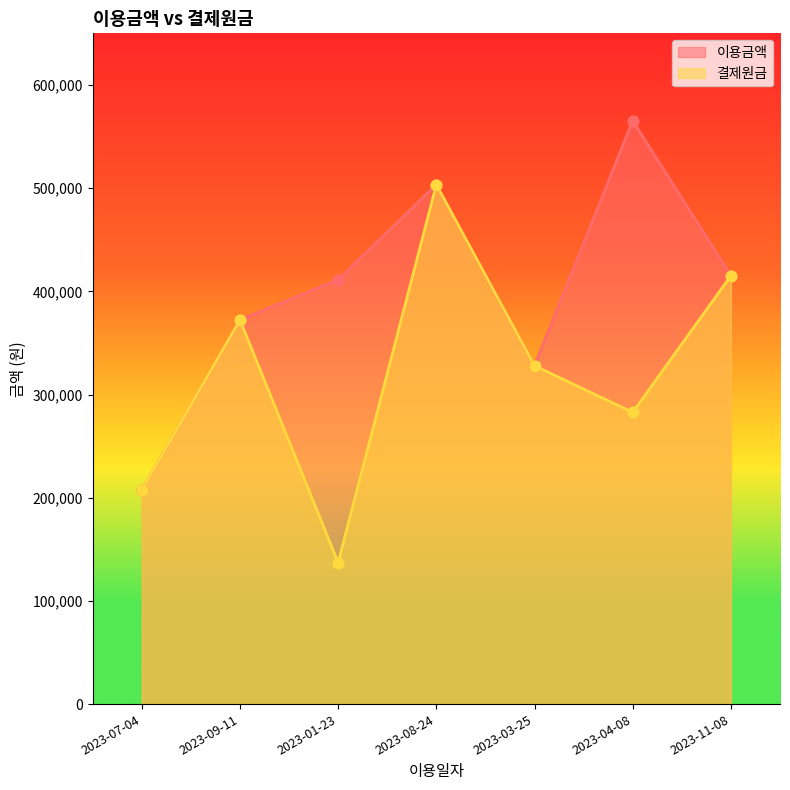

At which category is the sum across all series the highest?

2023-08-24